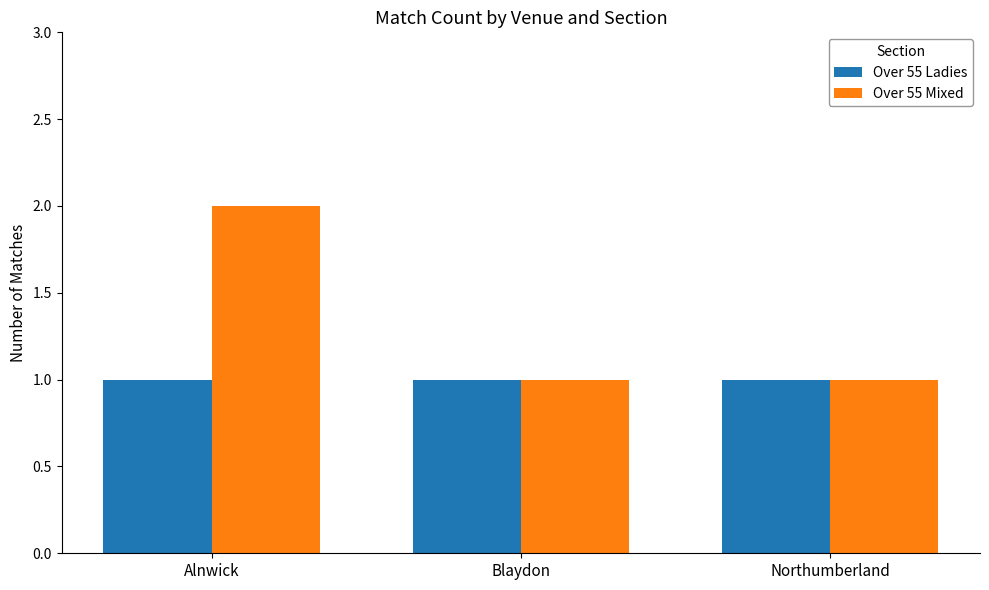

True or false: Over 55 Ladies has a value of 1 at Blaydon.

True